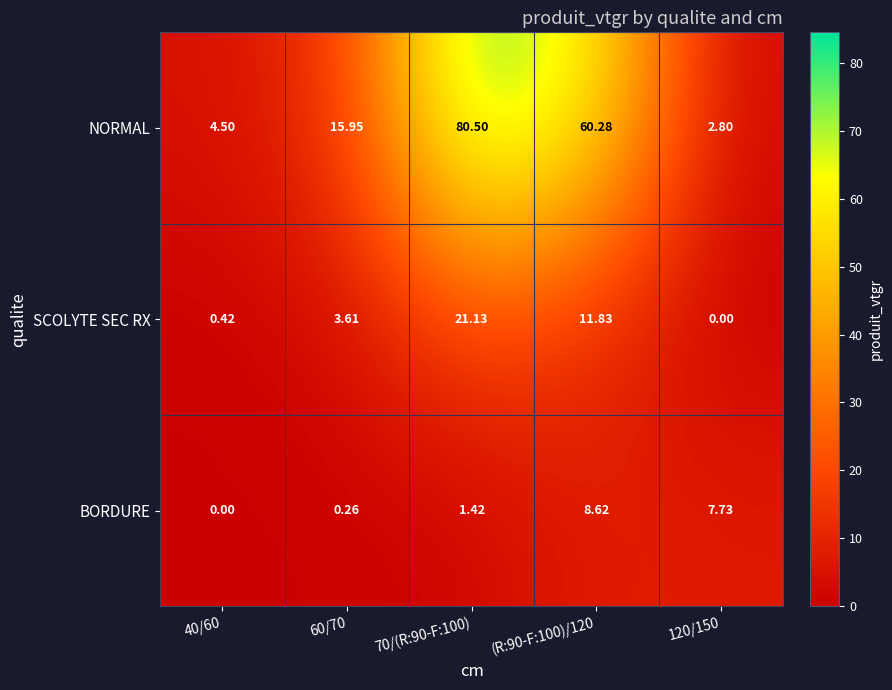

Which series has the largest total across all categories?

NORMAL